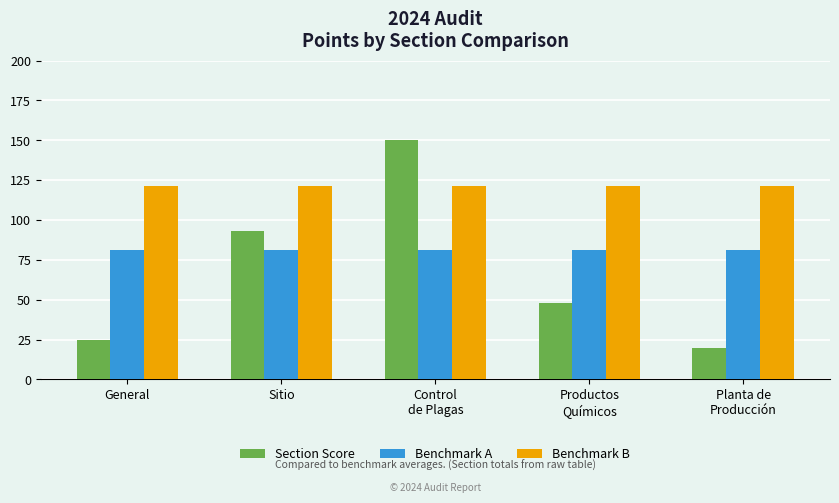

What is the value of the Benchmark B bar at the 1st from the left?

121